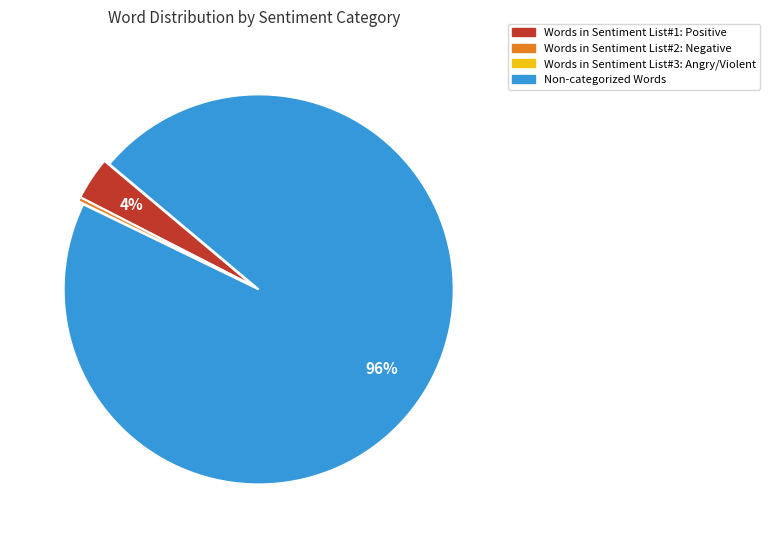

To the nearest percent, what is the difference between the largest and smallest slice percentages?

96%